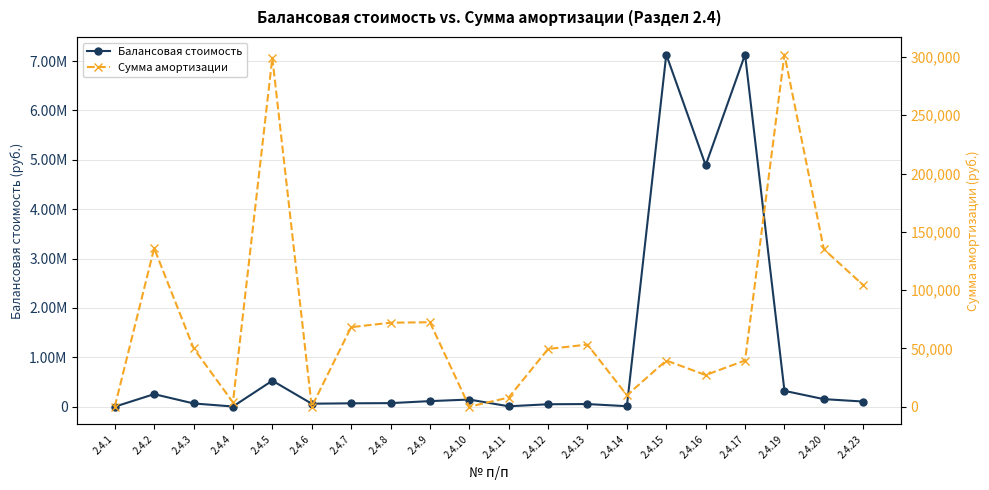

What is the sum of all Сумма амортизации values?

1470042.1